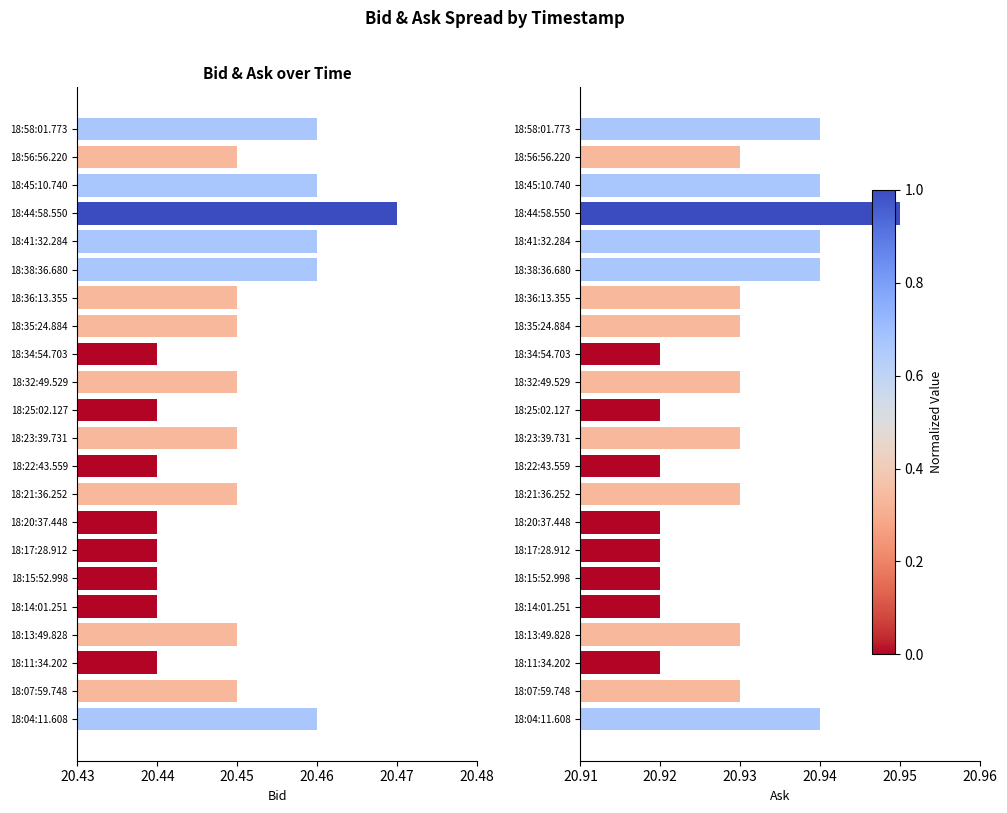

Are the bars grouped side by side (vs. stacked)?

Yes